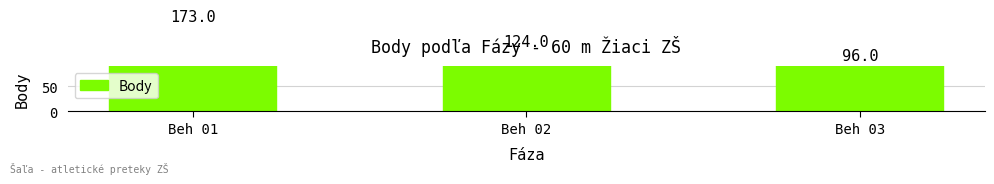

Are the bars grouped side by side (vs. stacked)?

No